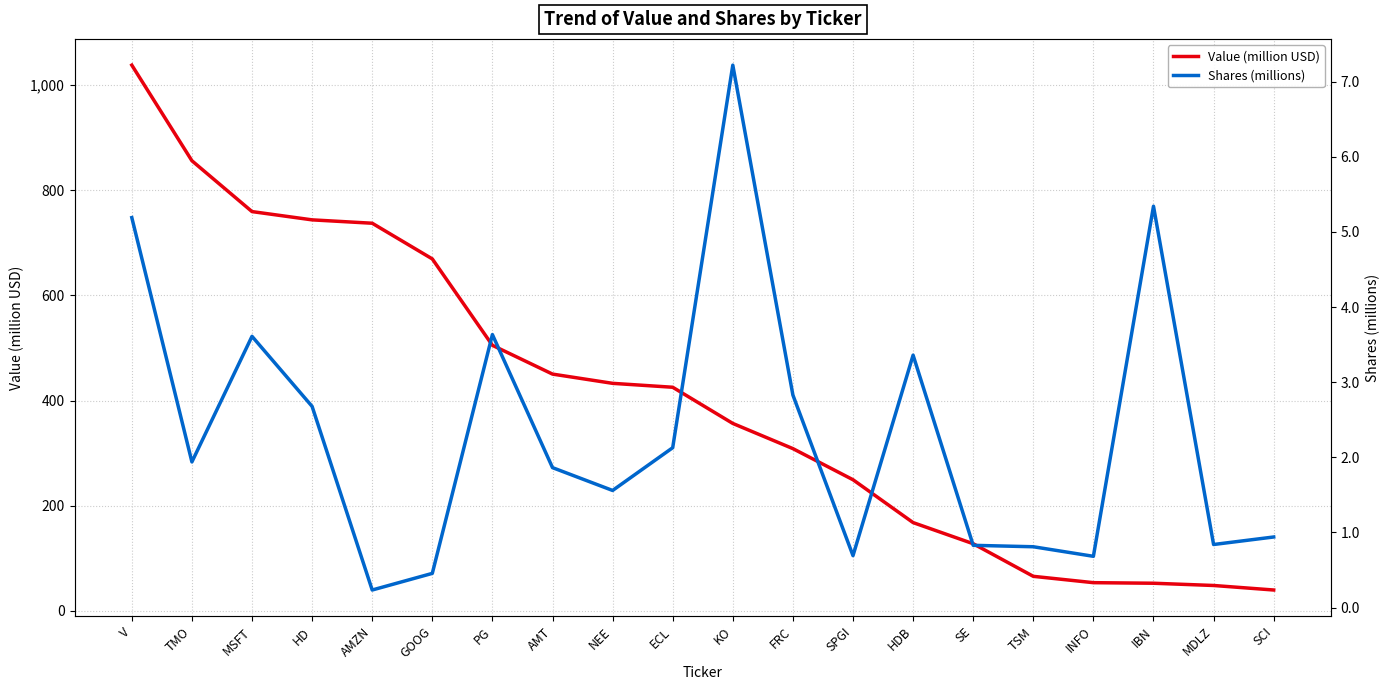

What are all the series names shown in the legend?

Value (million USD), Shares (millions)